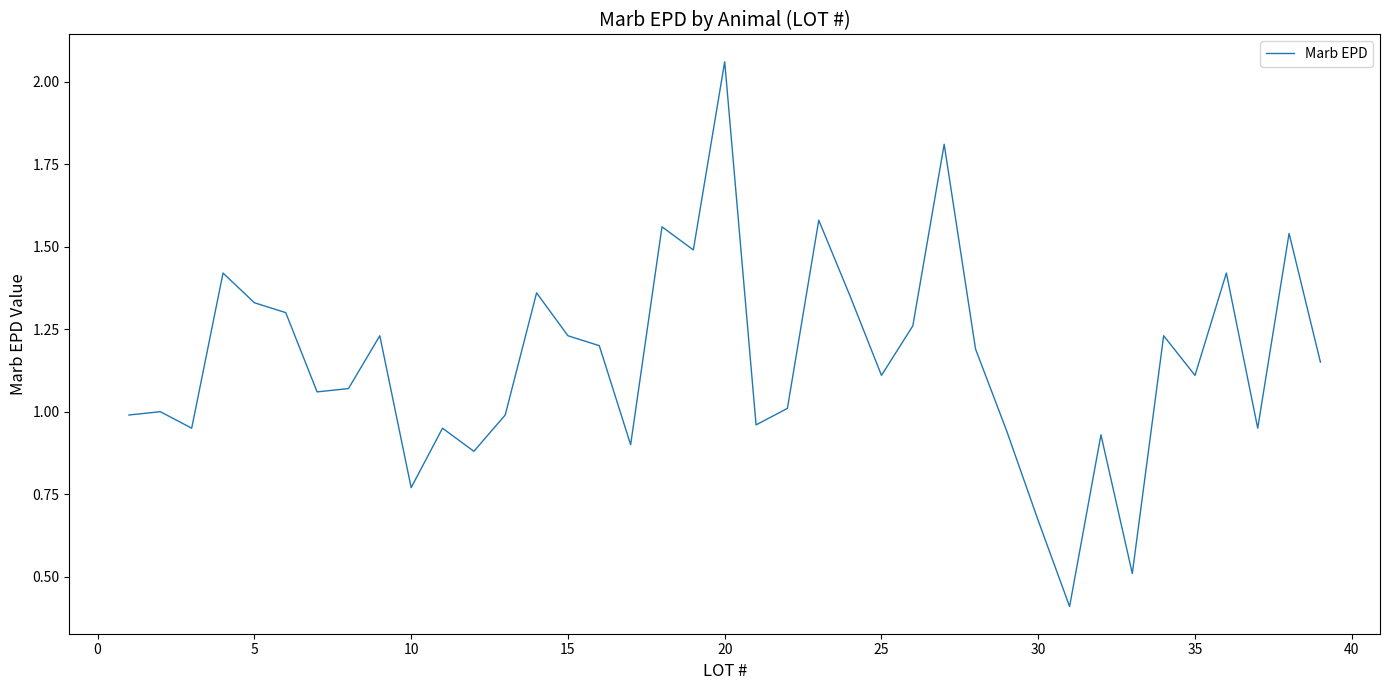

At which category does the chart reach its peak across all series?

20